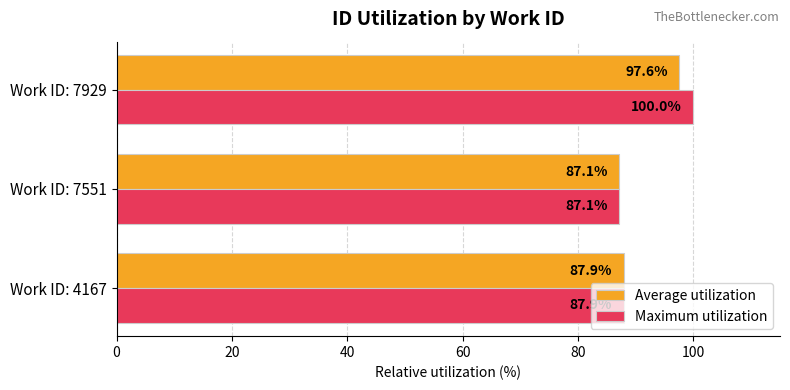

Which series has the largest total across all categories?

Maximum utilization